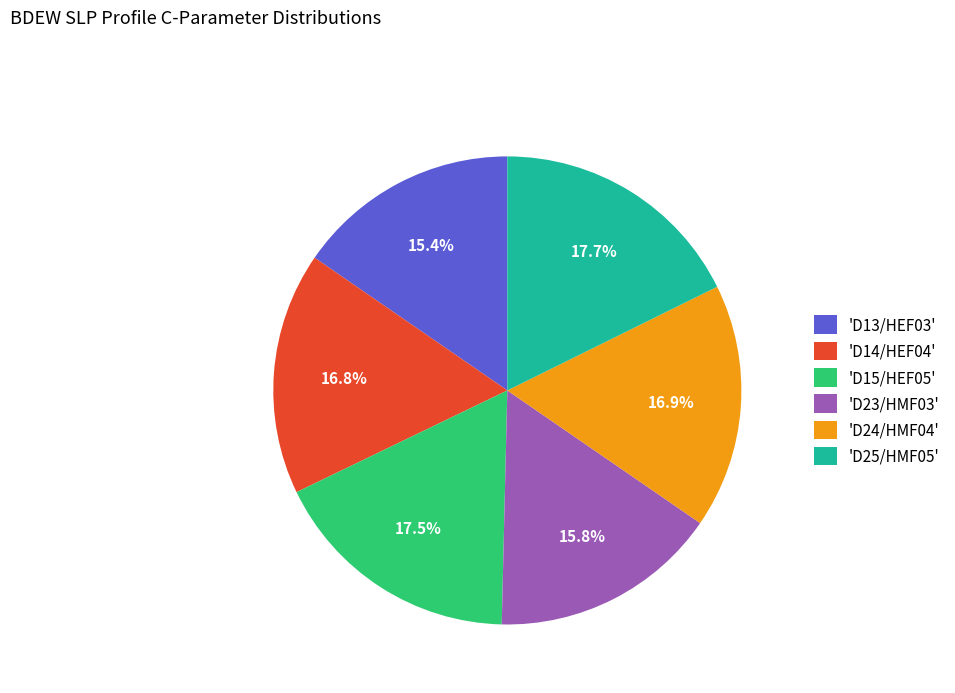

Is there a majority slice in this chart?

No